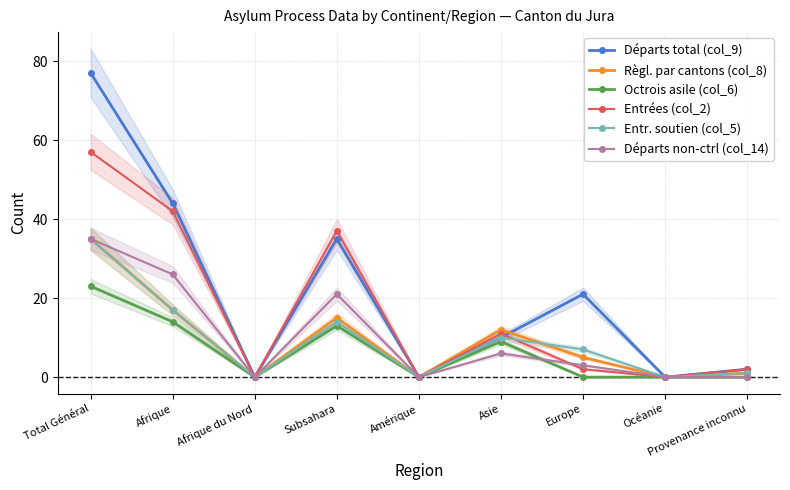

True or false: Départs non-ctrl (col_14) has more than 0 interior local peaks.

True